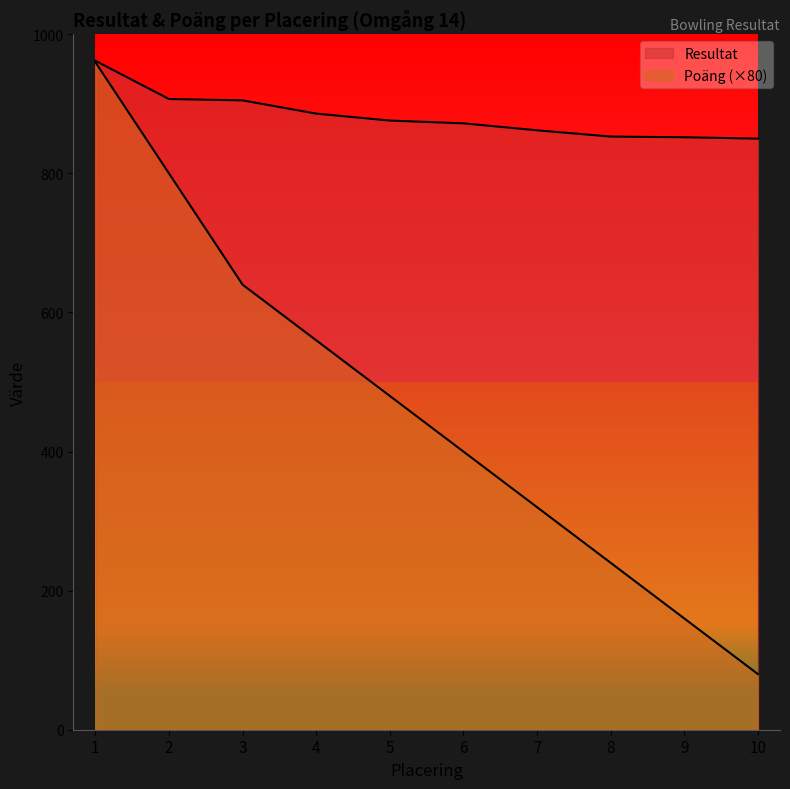

What is the value of the Resultat point at the 10th from the left?

850